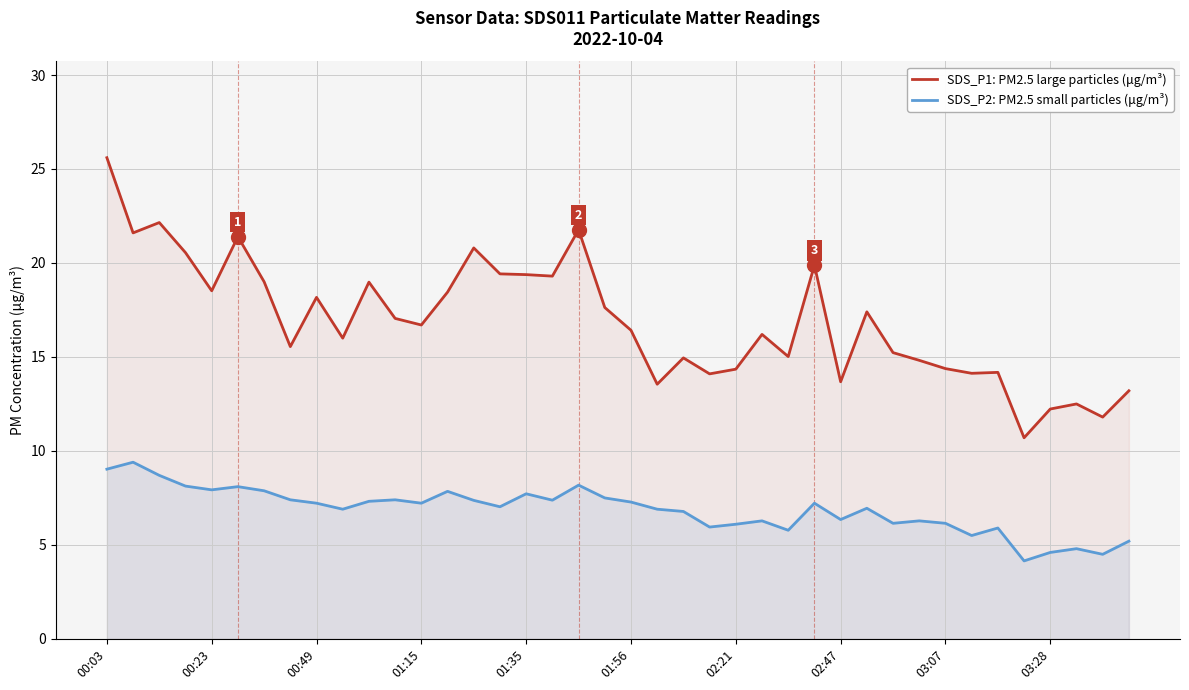

What are all the series names shown in the legend?

SDS_P1: PM2.5 large particles (μg/m³), SDS_P2: PM2.5 small particles (μg/m³)